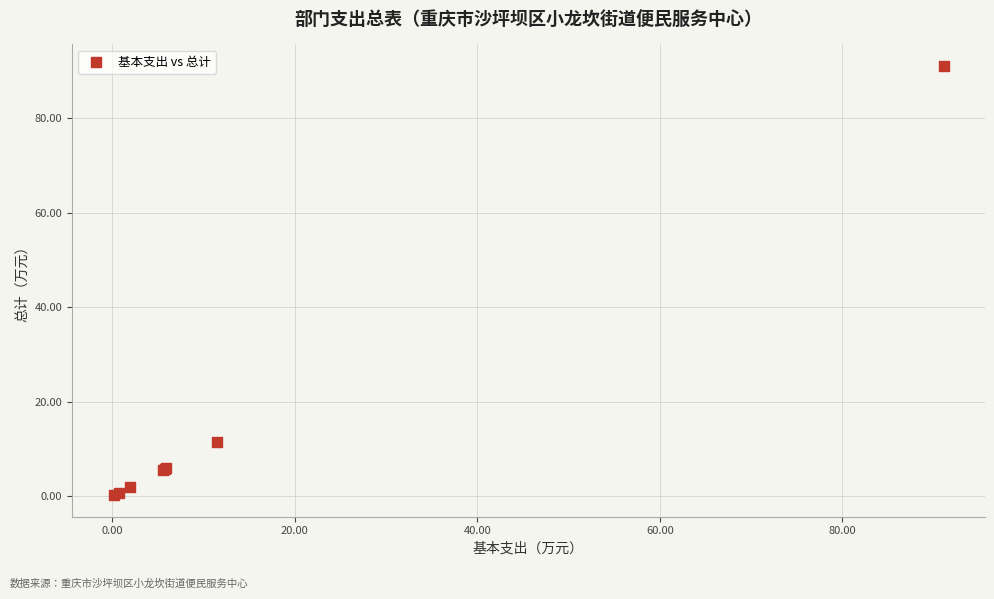

What Y value in the scatter plot is closest to 45?

11.5